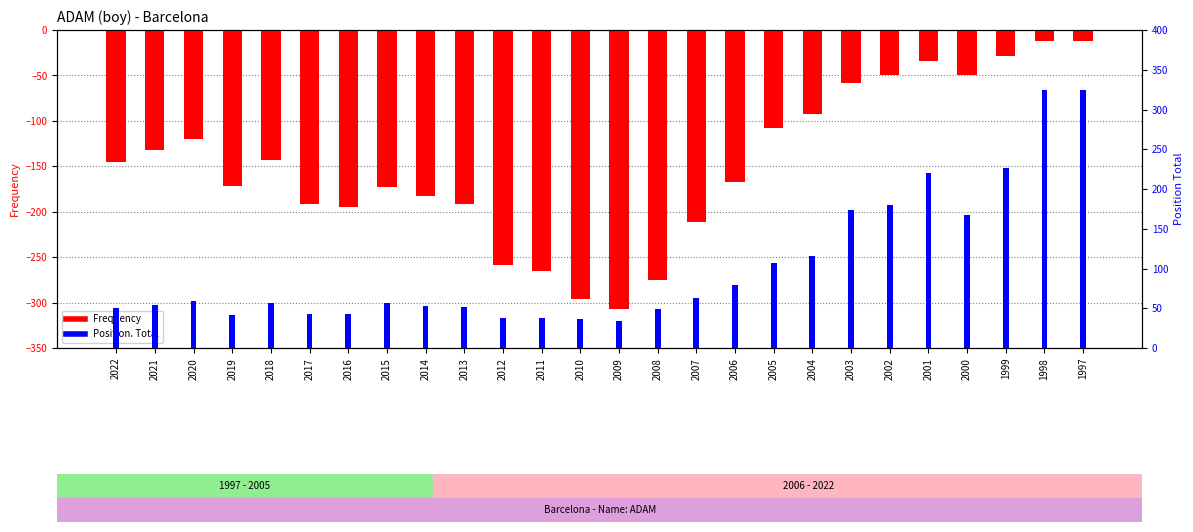

List the series in order of their peak value, highest first.

Position. Total, Frequency